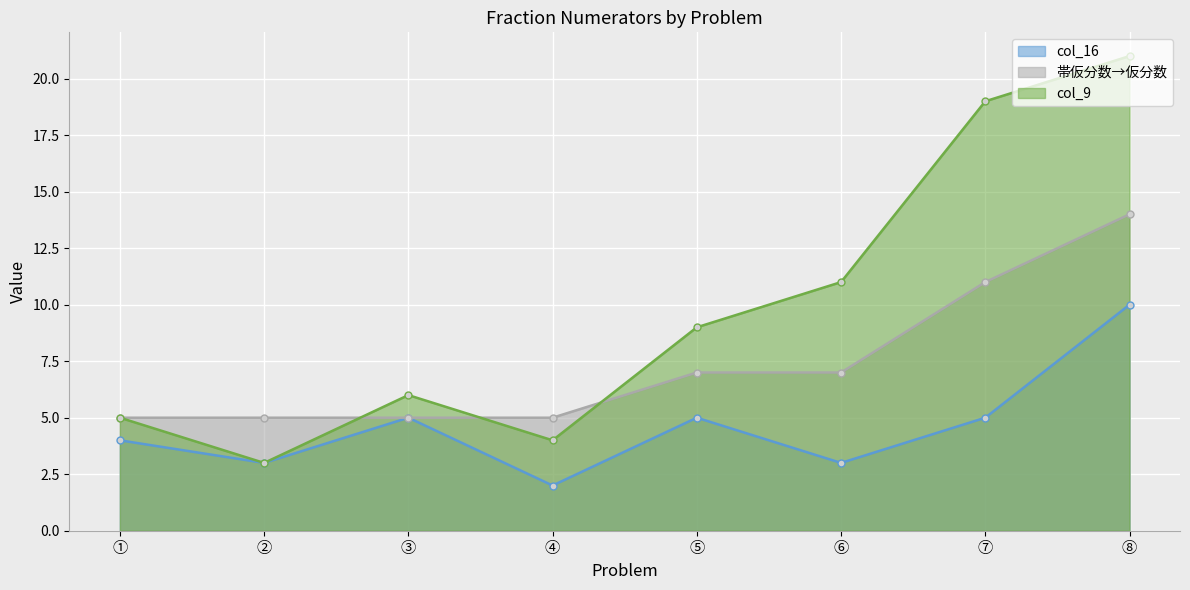

Is the value of col_9 at ⑥ greater than the value of col_16 at ③?

Yes